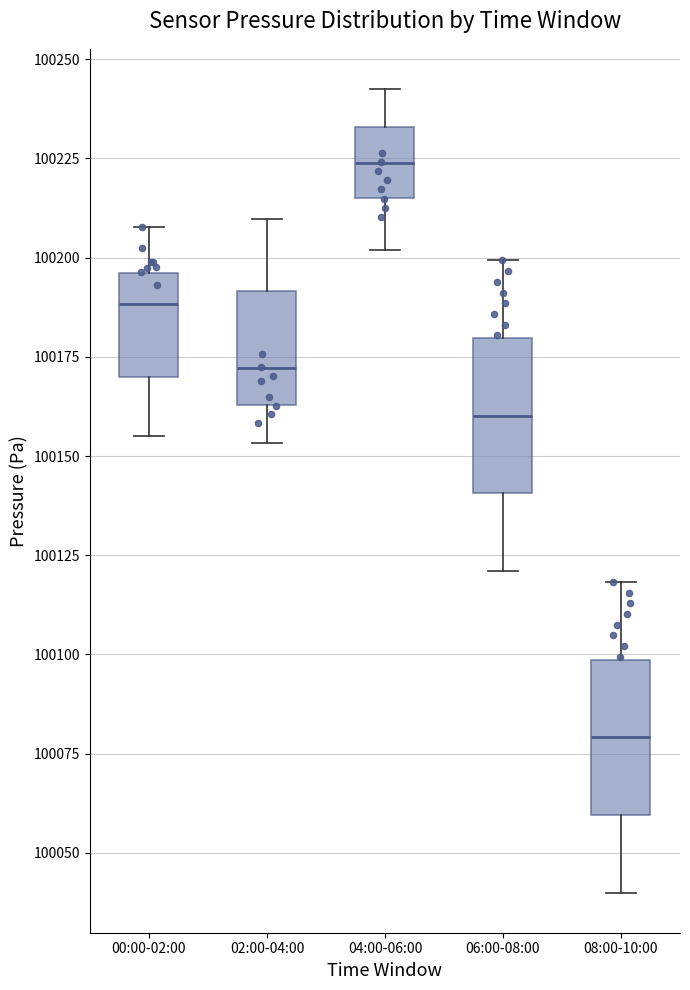

Reading left to right, transcribe this box plot: for each box, give where its median line is, the range the box spans, and where its two whiskers end, as read against the y-axis. The values are not printed on the chart, so give them approximately, as read against the axis.

00:00-02:00: median 100190, box 100170 to 100195, whiskers 100155 to 100210
02:00-04:00: median 100170, box 100165 to 100190, whiskers 100155 to 100210
04:00-06:00: median 100225, box 100215 to 100235, whiskers 100200 to 100245
06:00-08:00: median 100160, box 100140 to 100180, whiskers 100120 to 100200
08:00-10:00: median 100080, box 100060 to 100100, whiskers 100040 to 100120